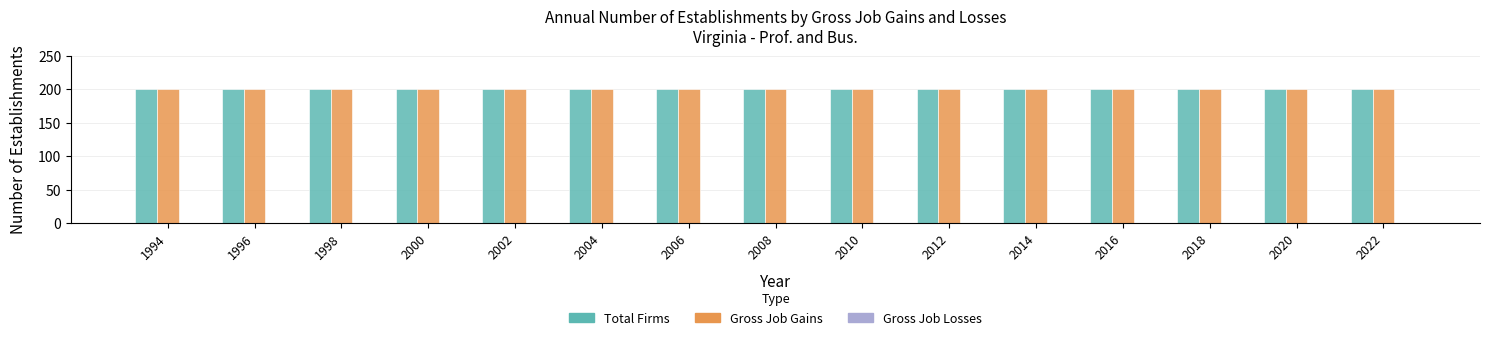

What is the value of the Gross Job Gains bar at the 10th from the left?

200